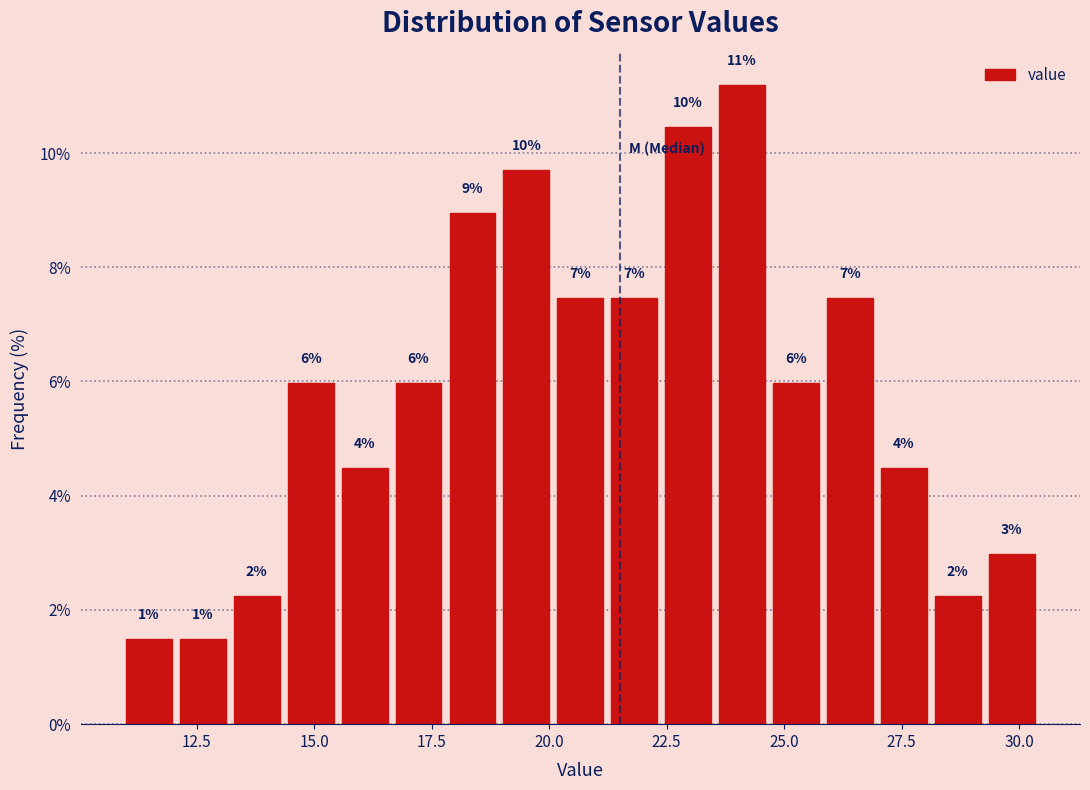

Around what value on the x-axis is the tallest bar? Give the approximate position of its centre, as read against the axis.

24.0